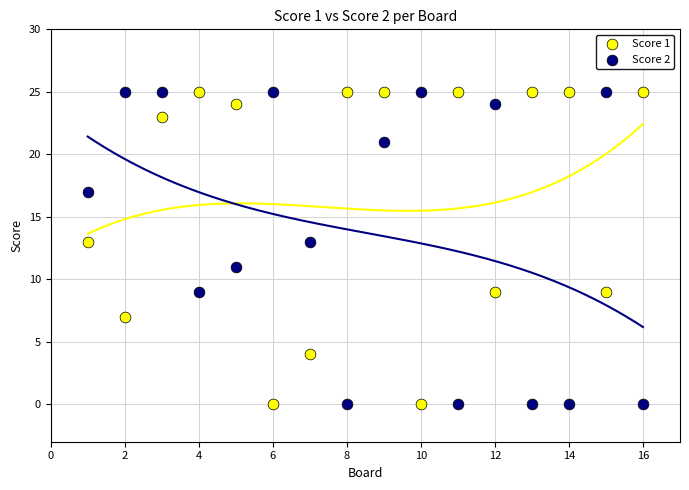

Across all data points, what is the range of X values (max minus min)?

15